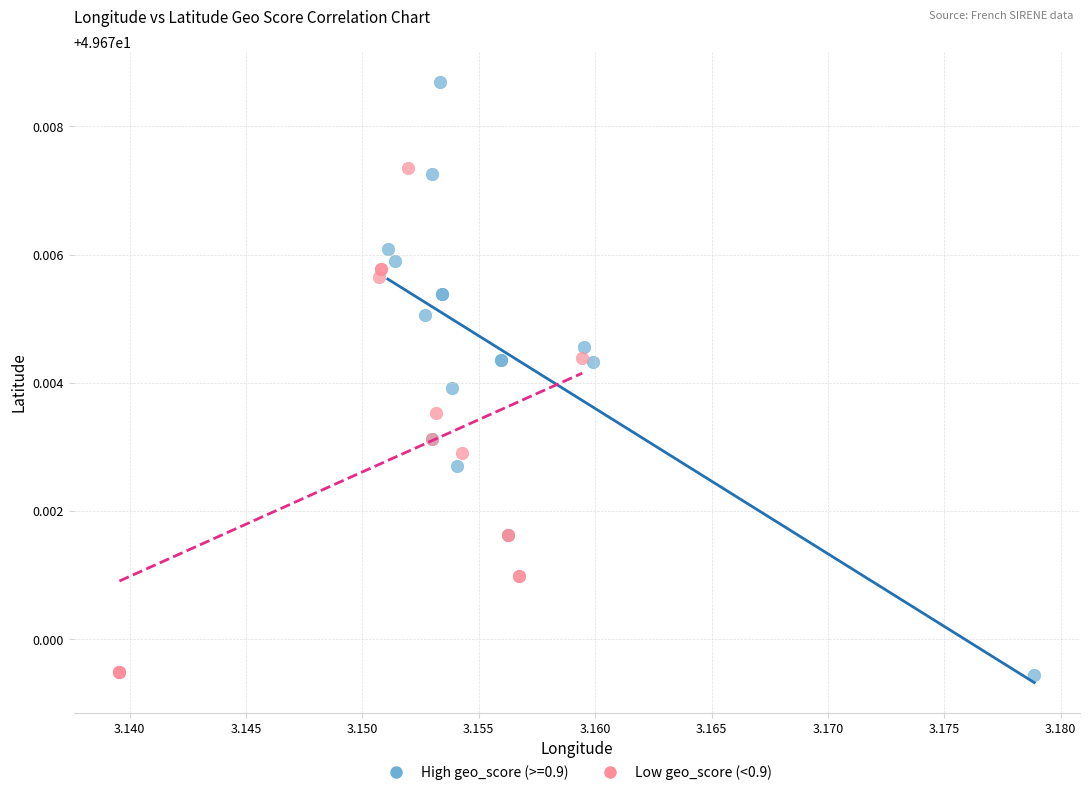

Which series has the widest spread of Y values?

High geo_score (>=0.9)